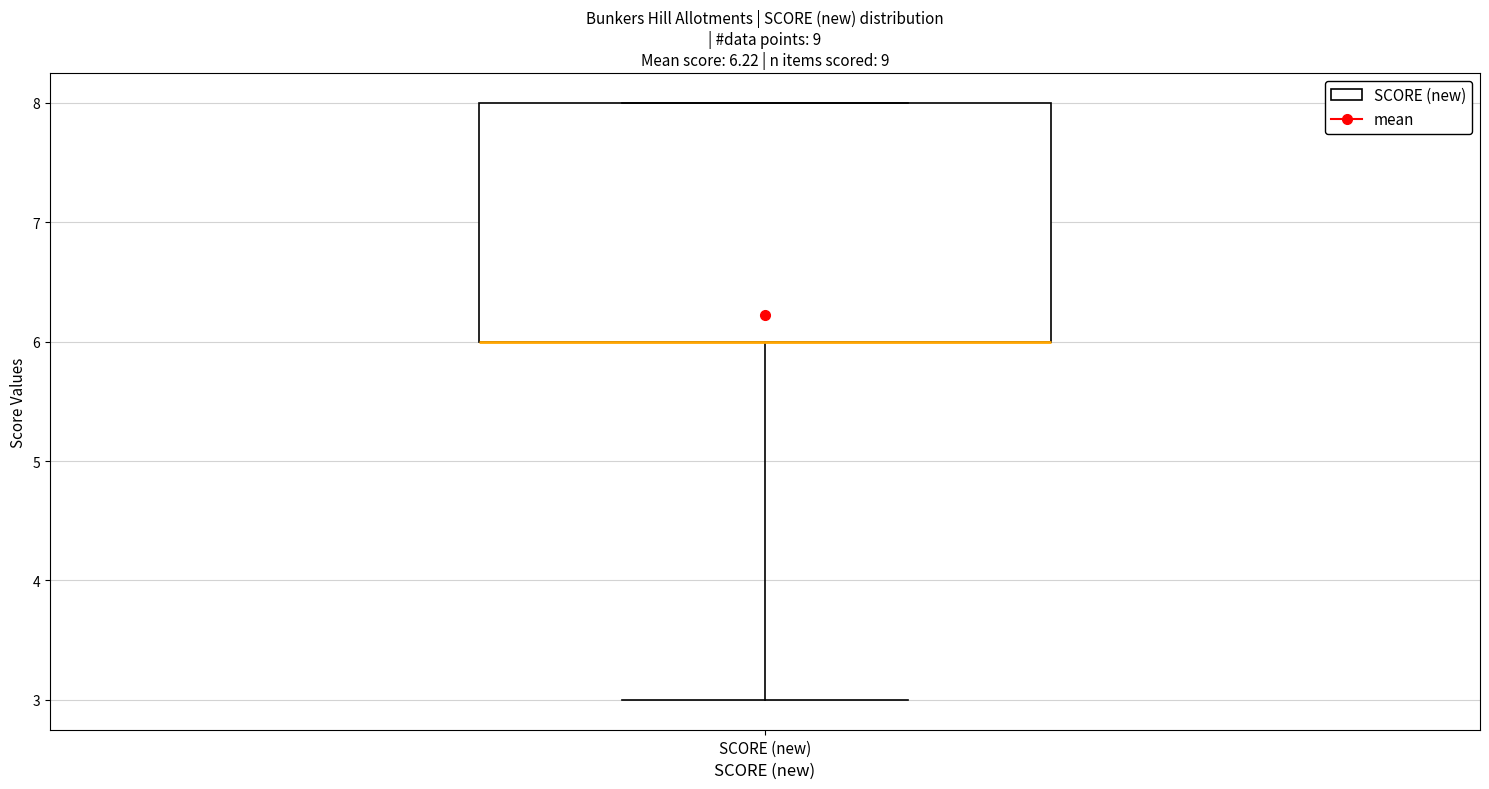

Where is the lower edge of the box for SCORE (new) on the y-axis? The values are not printed on the chart, so give them approximately, as read against the axis.

6